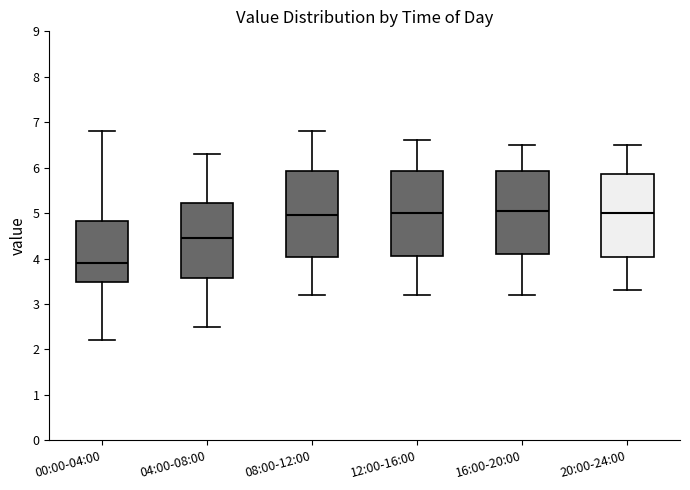

Reading left to right, transcribe this box plot: for each box, give where its median line is, the range the box spans, and where its two whiskers end, as read against the y-axis. The values are not printed on the chart, so give them approximately, as read against the axis.

00:00-04:00: median 3.9, box 3.5 to 4.8, whiskers 2.2 to 6.8
04:00-08:00: median 4.5, box 3.6 to 5.2, whiskers 2.5 to 6.3
08:00-12:00: median 5.0, box 4.0 to 5.9, whiskers 3.2 to 6.8
12:00-16:00: median 5.0, box 4.1 to 5.9, whiskers 3.2 to 6.6
16:00-20:00: median 5.1, box 4.1 to 5.9, whiskers 3.2 to 6.5
20:00-24:00: median 5.0, box 4.0 to 5.9, whiskers 3.3 to 6.5